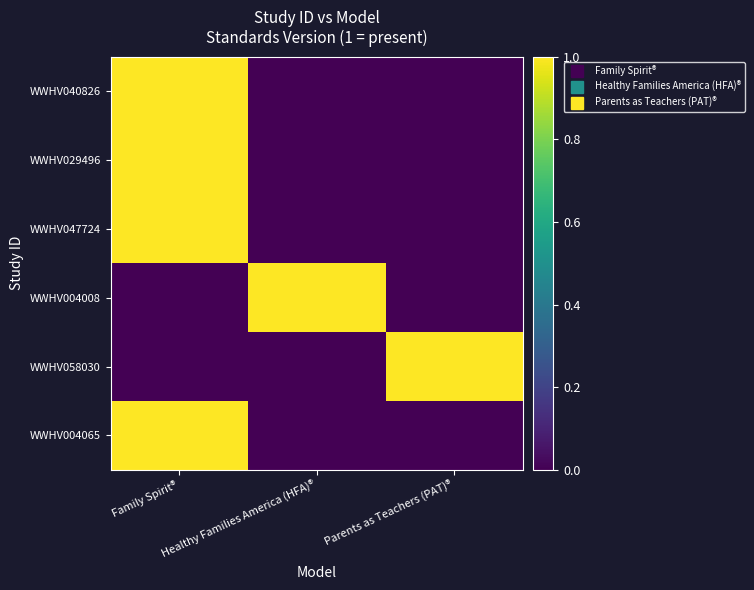

Count the number of categories in the chart.

3